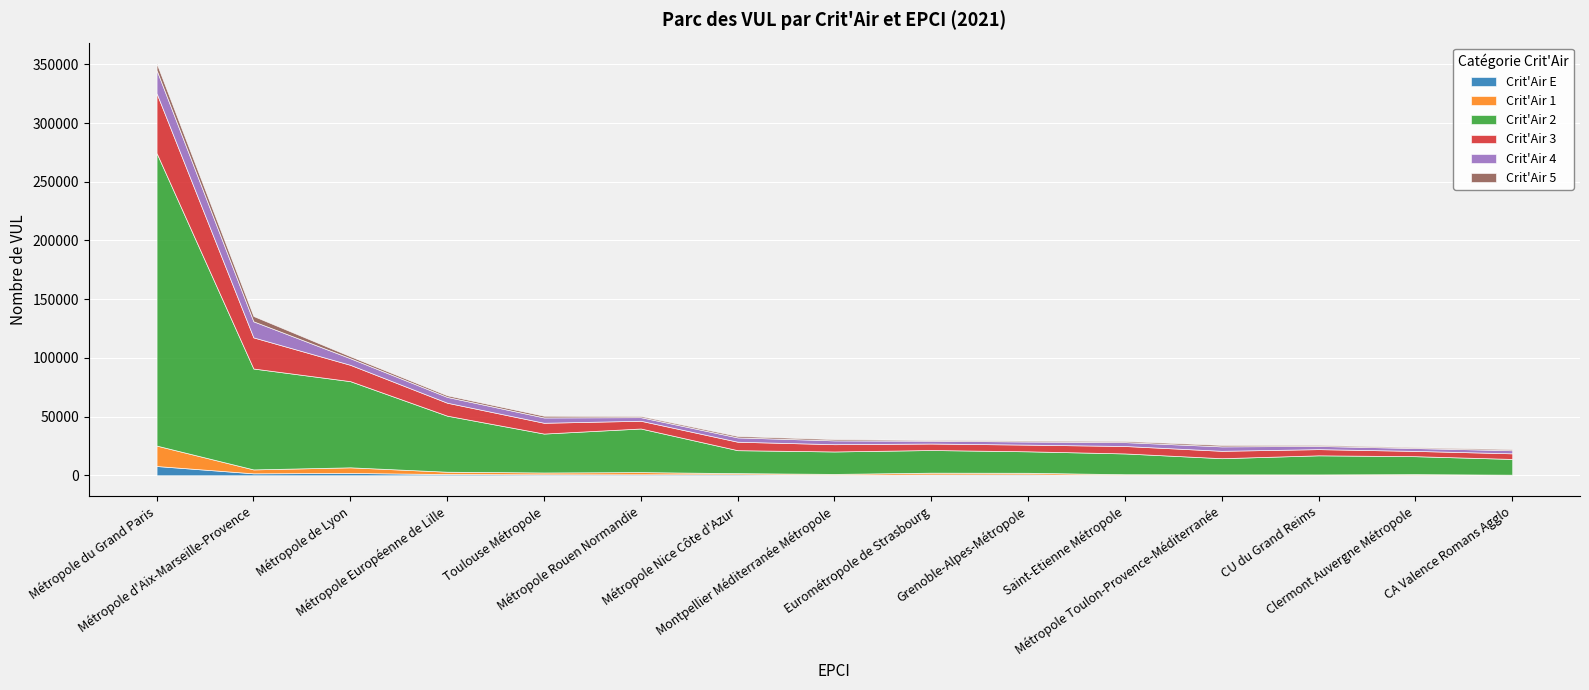

Which series has the largest range (max minus min)?

Crit'Air 2